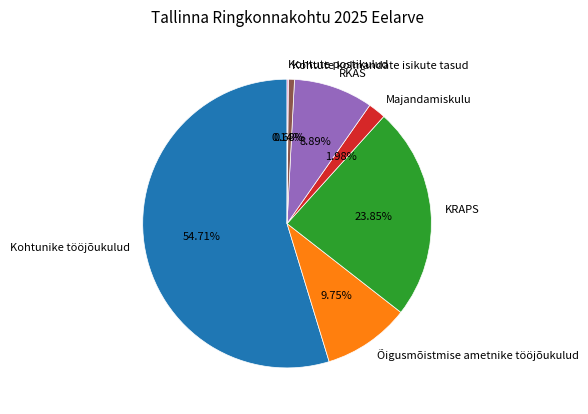

Approximately how many times larger is the value at Kohtunike tööjõukulud compared to Kohtute kolmandate isikute tasud?

80.1